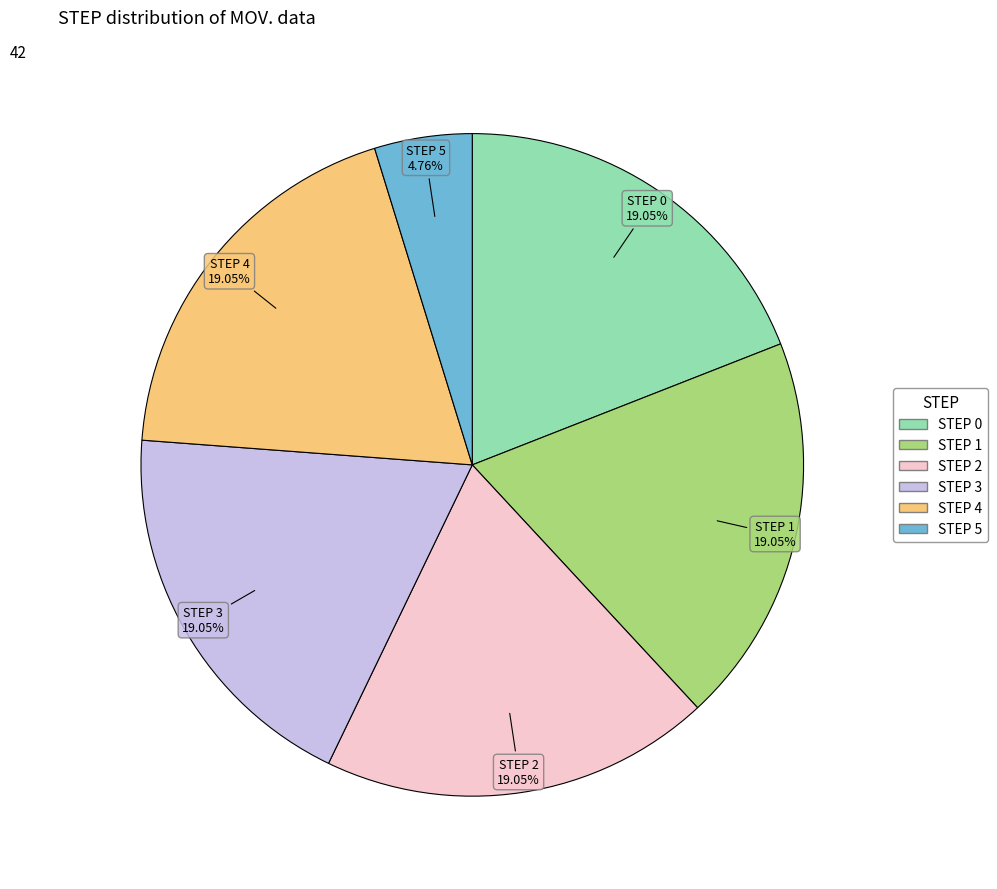

Count the number of slices in the pie.

6